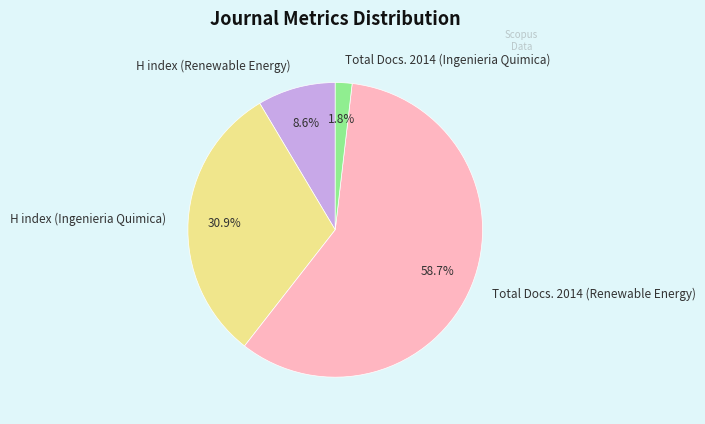

To the nearest percent, what portion does Total Docs. 2014 (Renewable Energy) represent?

59%